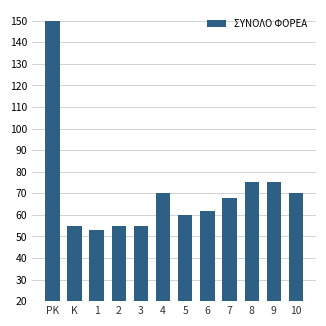

How many values are below 68?

6